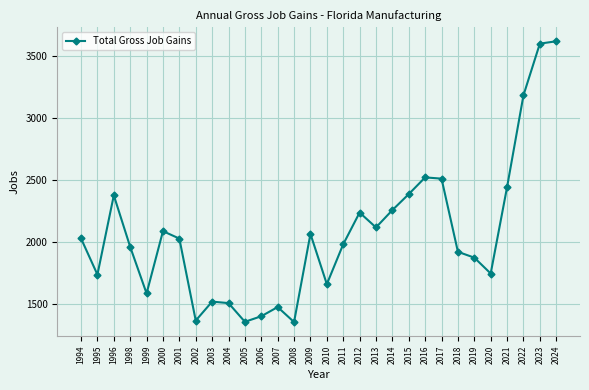

What is the difference between the maximum and minimum values?

2267